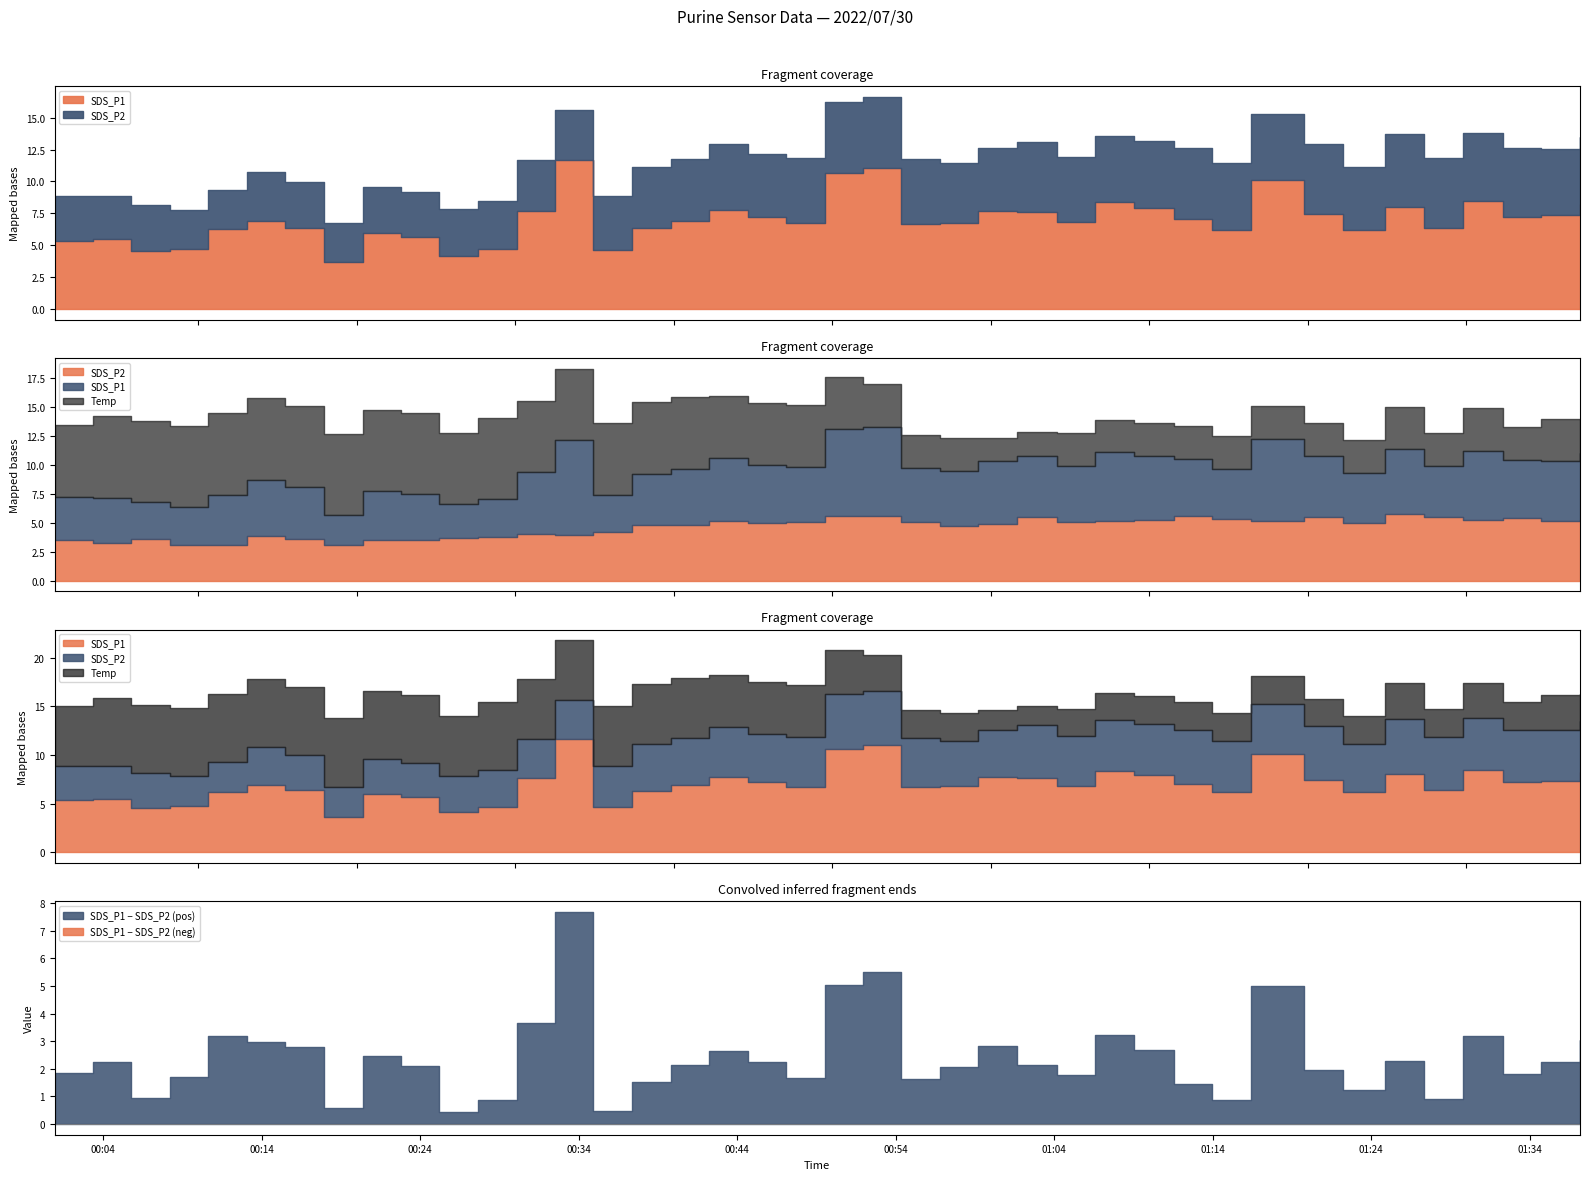

True or false: SDS_P2 and SDS_P1 cross at least once.

False